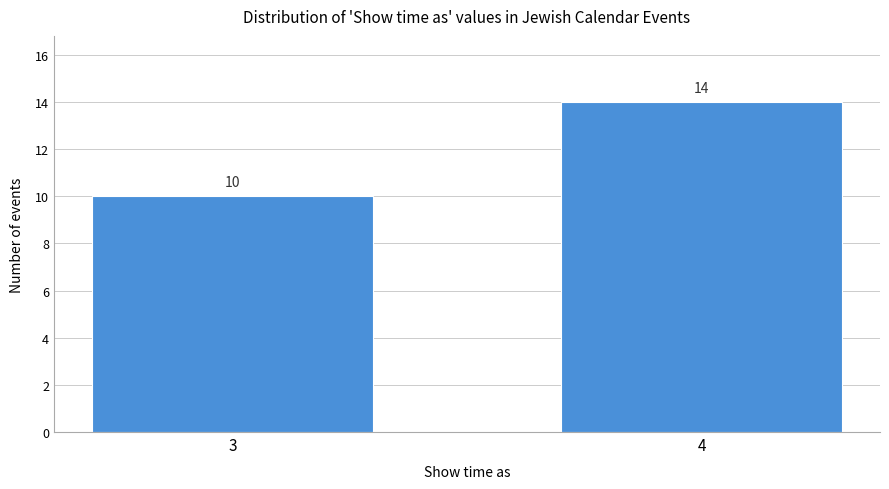

Reading right to left, extract all data points from this chart.

4=14	3=10